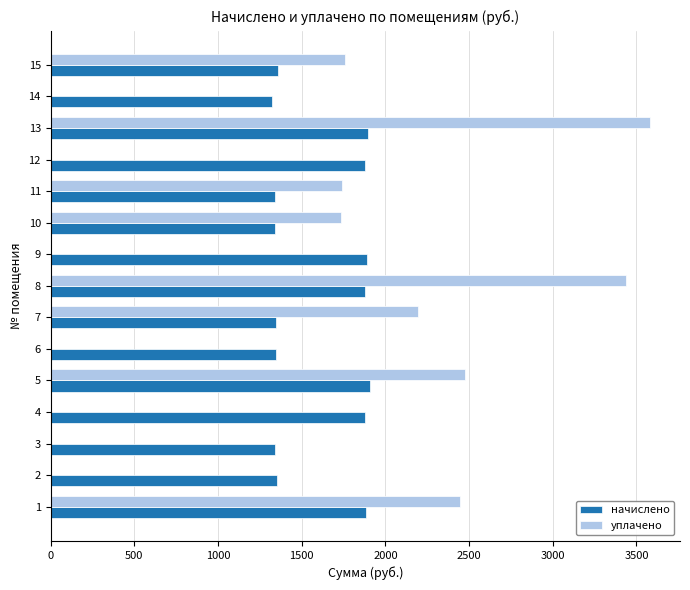

How many data points does each series have?

15